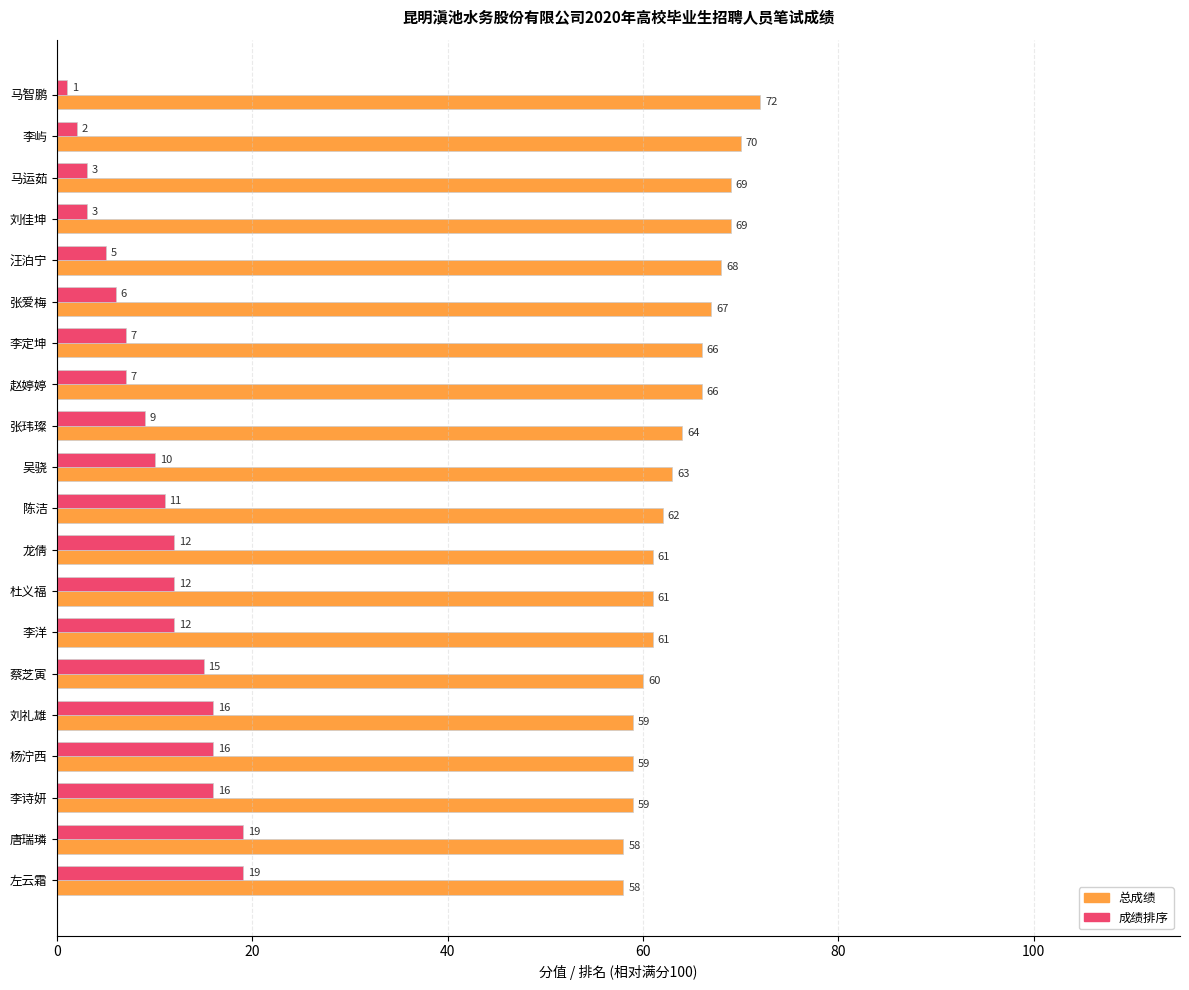

What are all the series names shown in the legend?

总成绩, 成绩排序